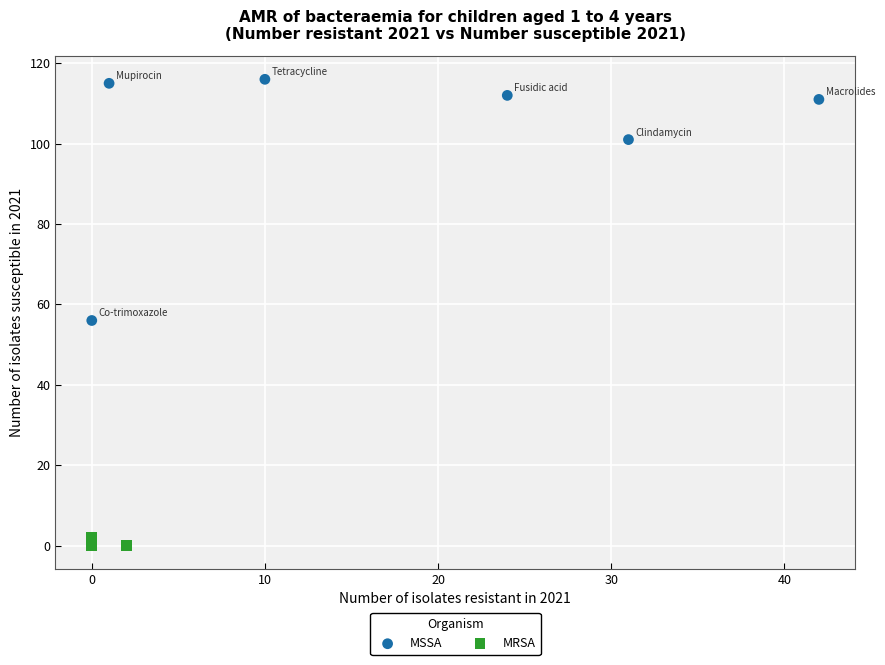

Which series contains the lowest Y value?

MRSA